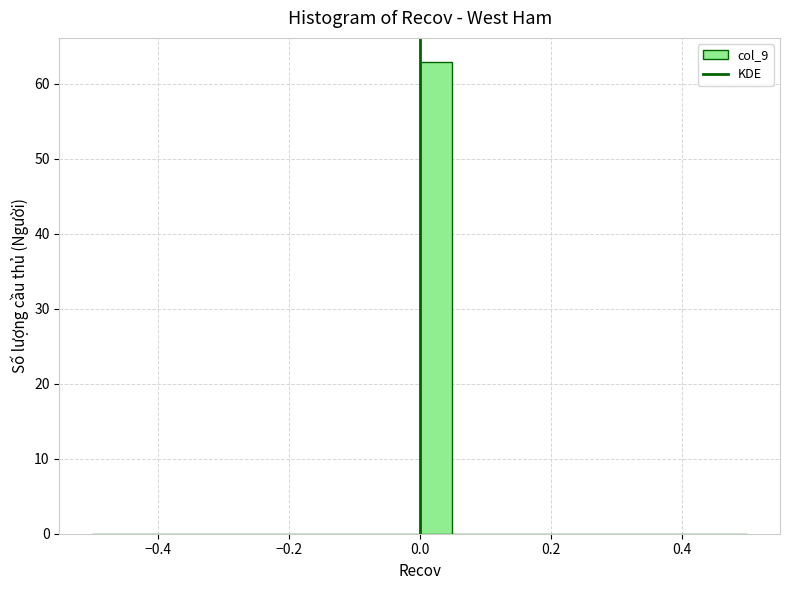

Around what value on the x-axis is the tallest bar? Give the approximate position of its centre, as read against the axis.

0.02